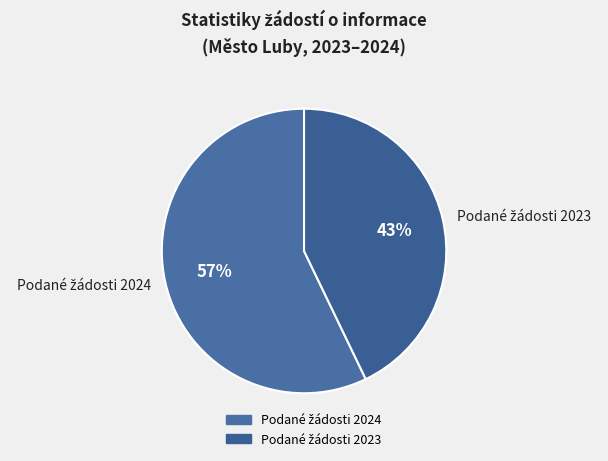

To the nearest percent, what is the difference between the largest and smallest slice percentages?

14%